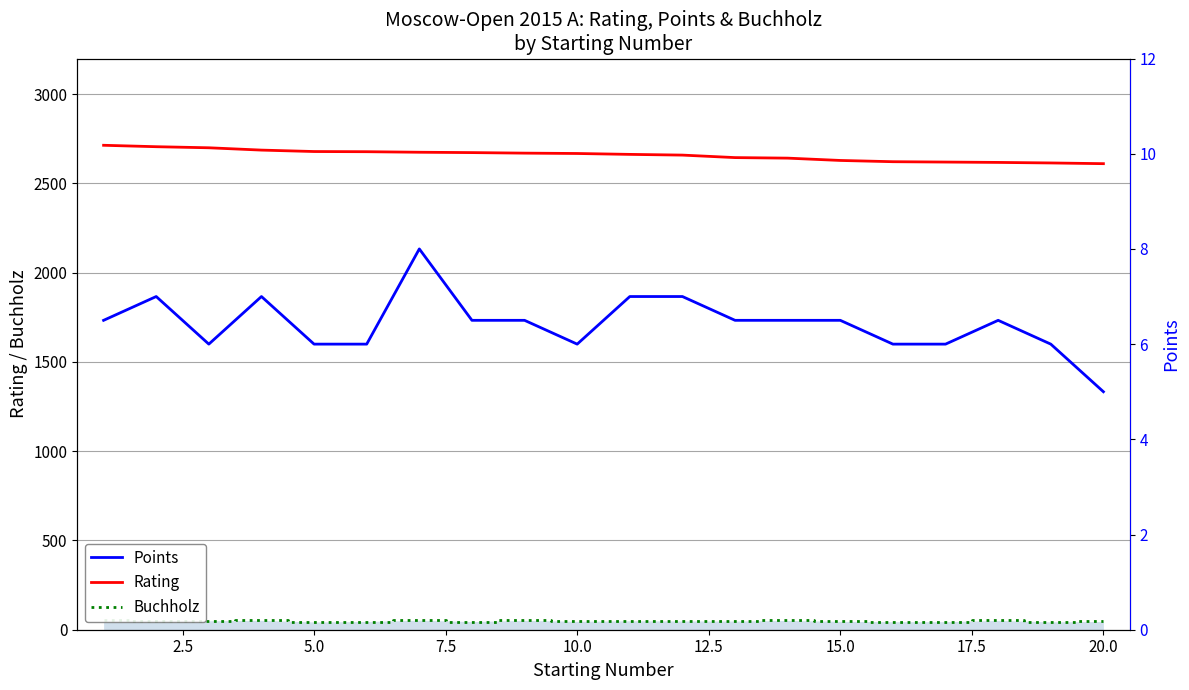

True or false: Buchholz and Rating intersect in this chart.

False